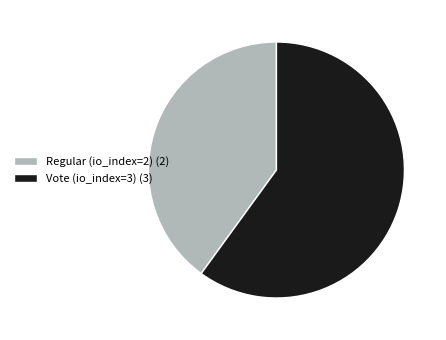

Is Vote (io_index=3) the majority of the pie?

Yes